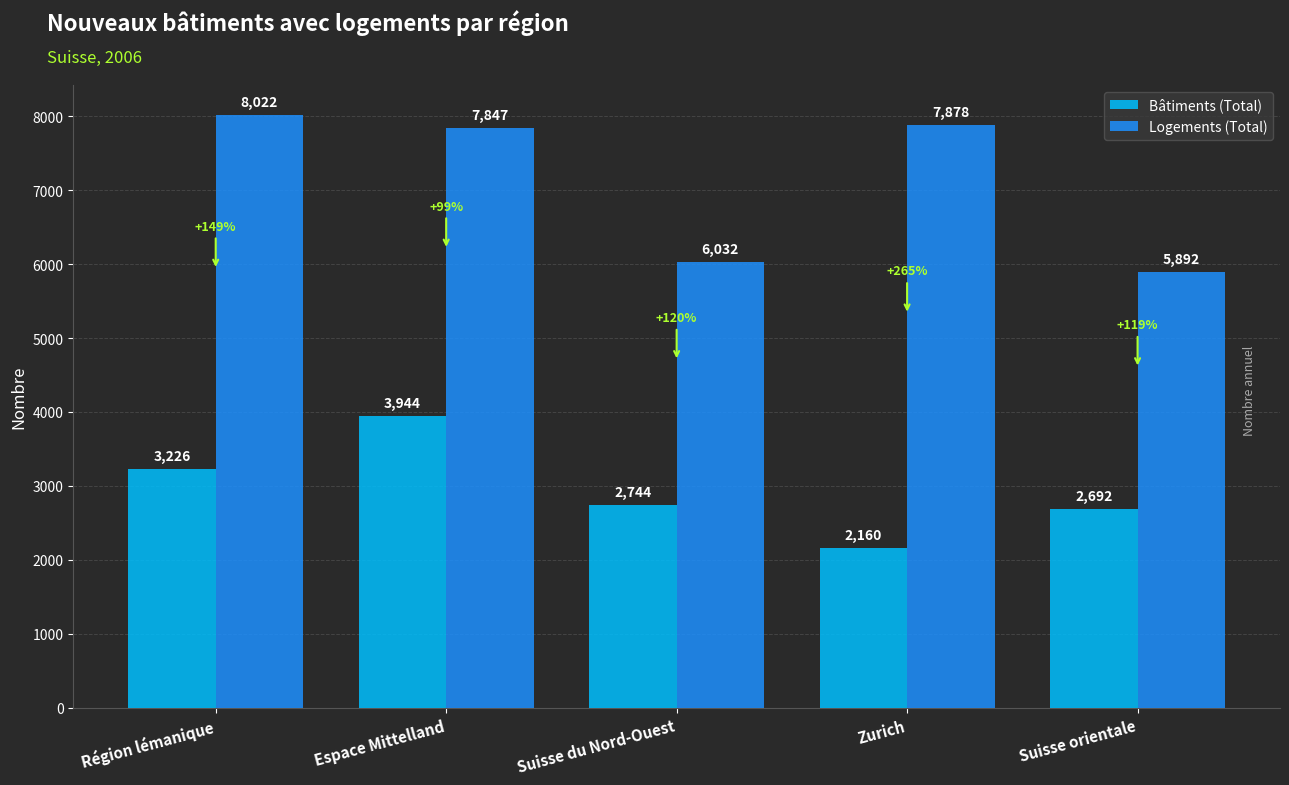

Rank the categories by Logements (Total) value from highest to lowest.

Région lémanique, Zurich, Espace Mittelland, Suisse du Nord-Ouest, Suisse orientale